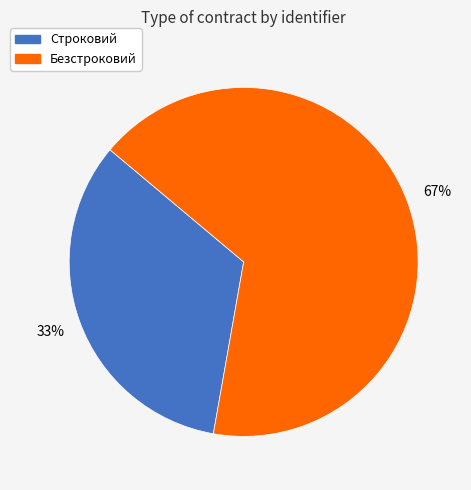

What percentage is the Безстроковий slice, to the nearest percent?

67%